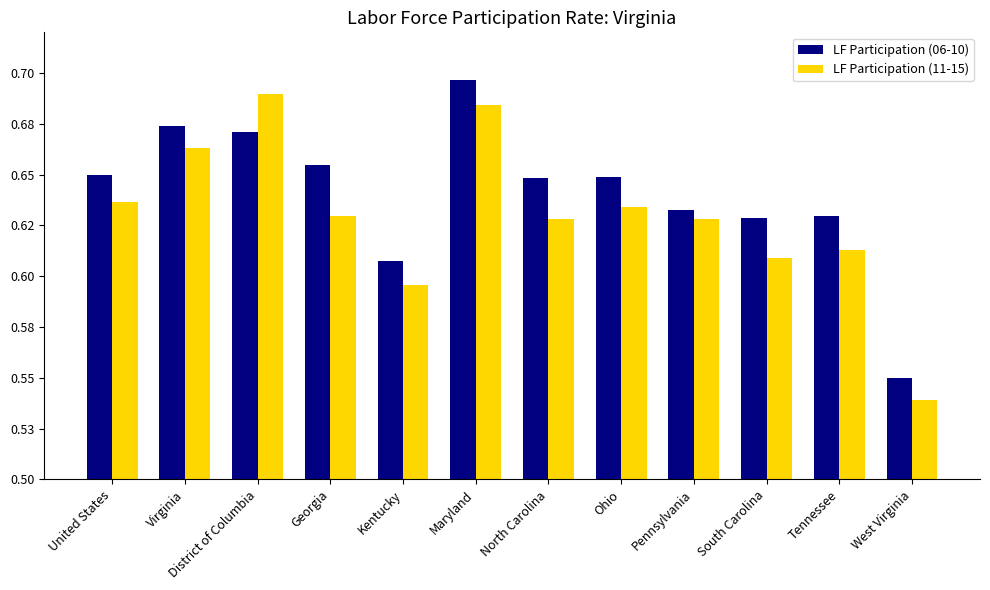

Rank the series by their maximum value, from highest to lowest.

LF Participation (06-10), LF Participation (11-15)